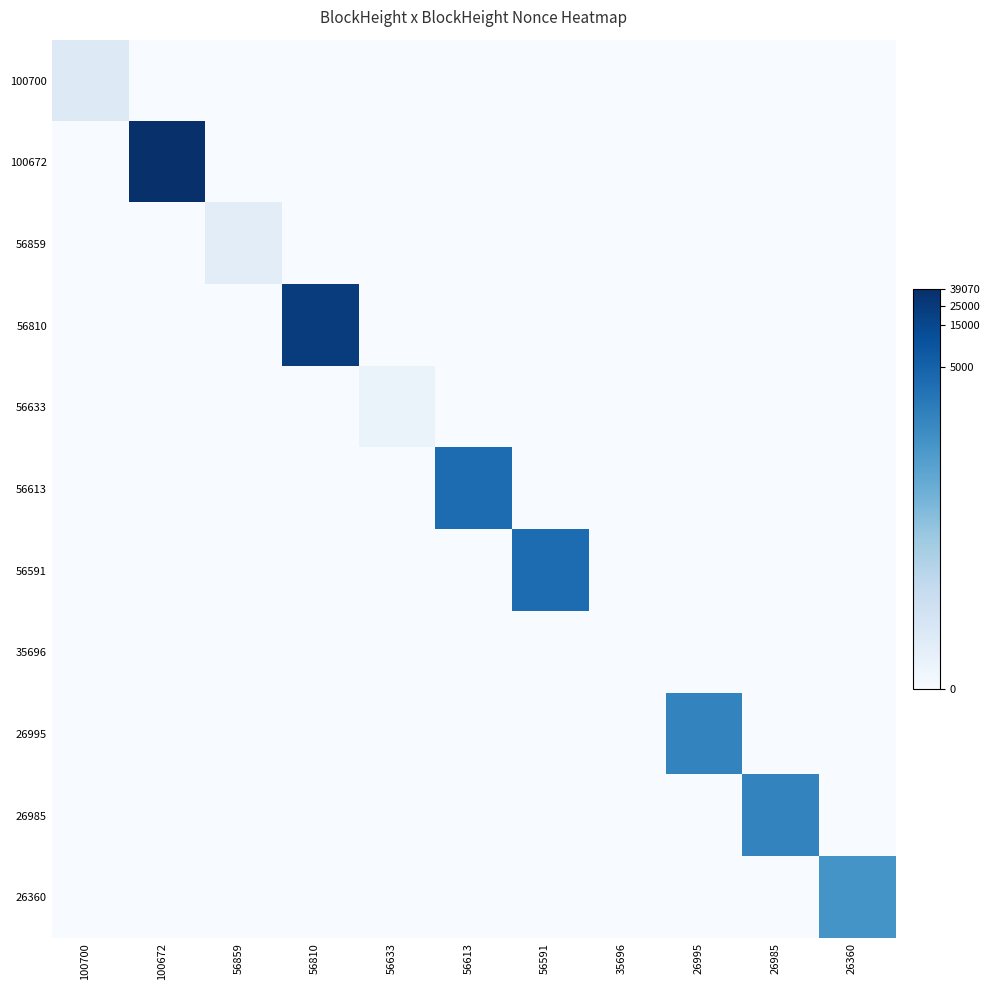

Rank the series at 35696 from lowest to highest value.

100700, 100672, 56859, 56810, 56633, 56613, 56591, 35696, 26995, 26985, 26360